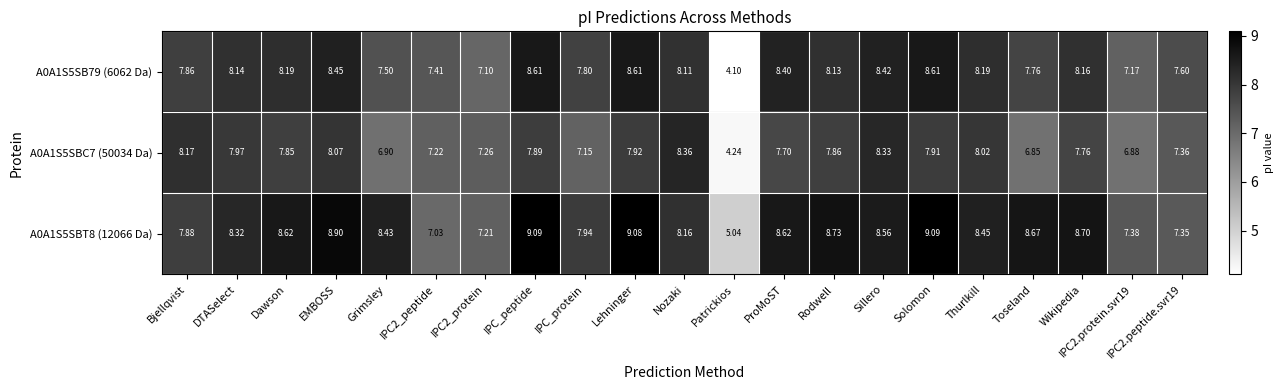

At which label does A0A1S5SBC7 (50034 Da) reach its minimum?

Patrickios